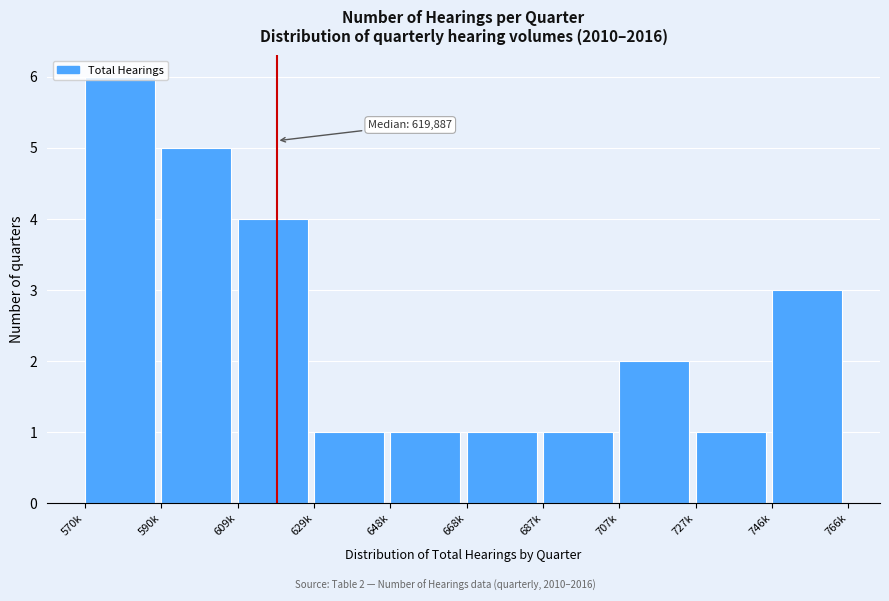

Approximately how many times larger is the value at 687k compared to 648k?

1.0